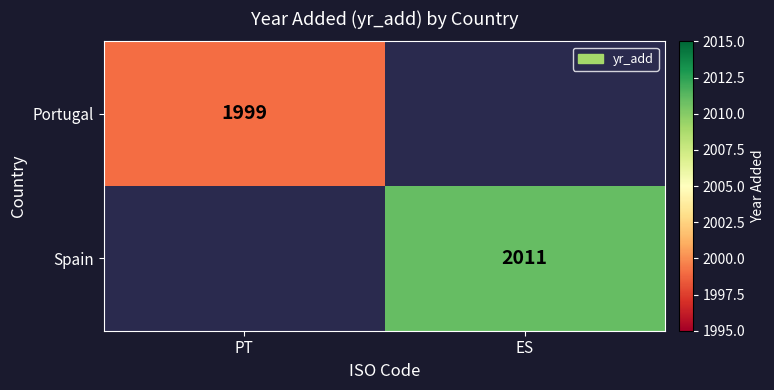

How many series are shown in this chart?

2